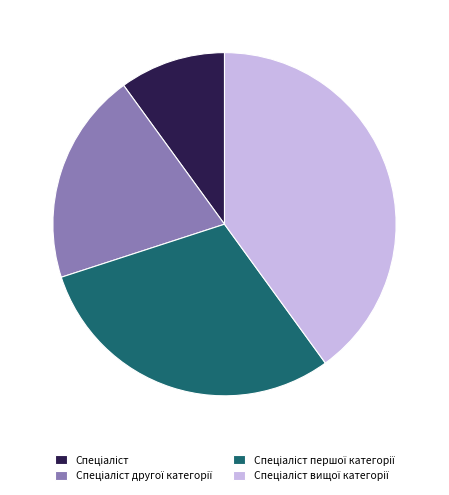

Does any single category account for the majority?

No